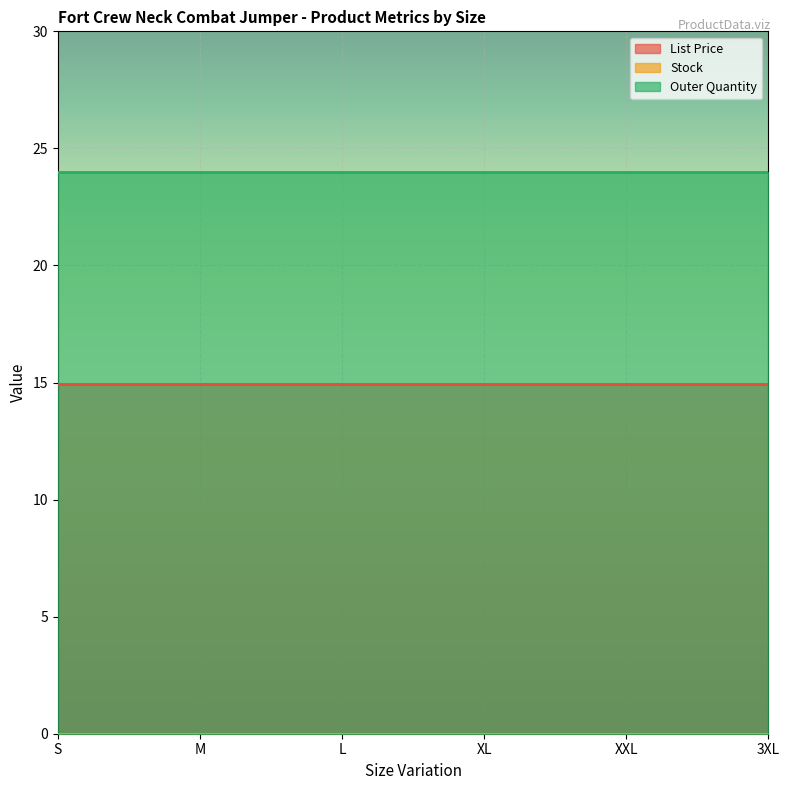

What is the label of the 3rd point from the left?

L